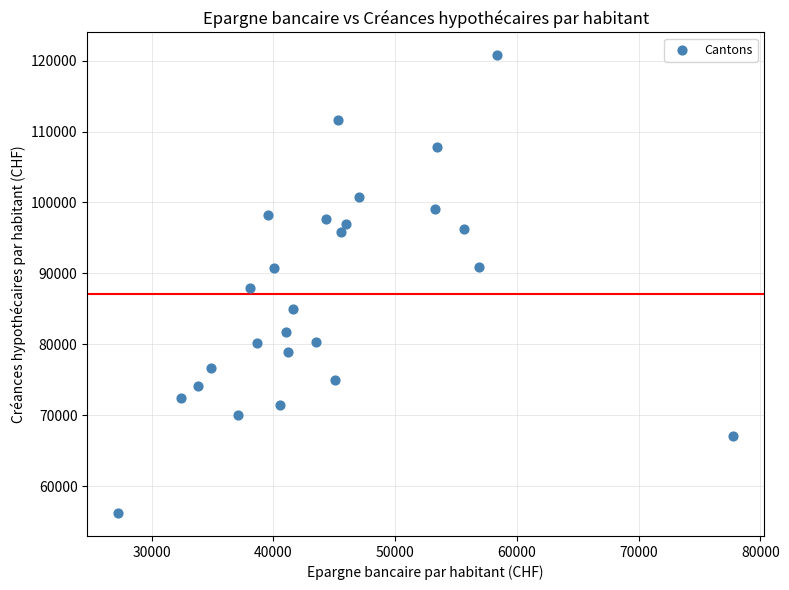

What is the range of Y values (max minus min)?

64567.9